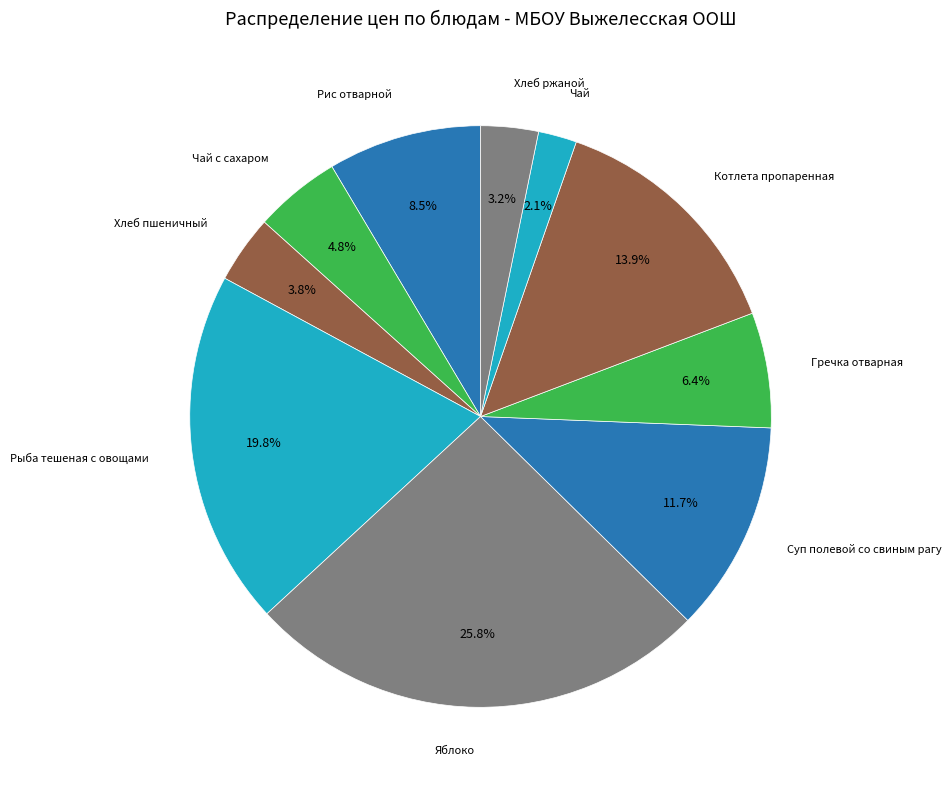

Between Яблоко and Чай, which is larger?

Яблоко